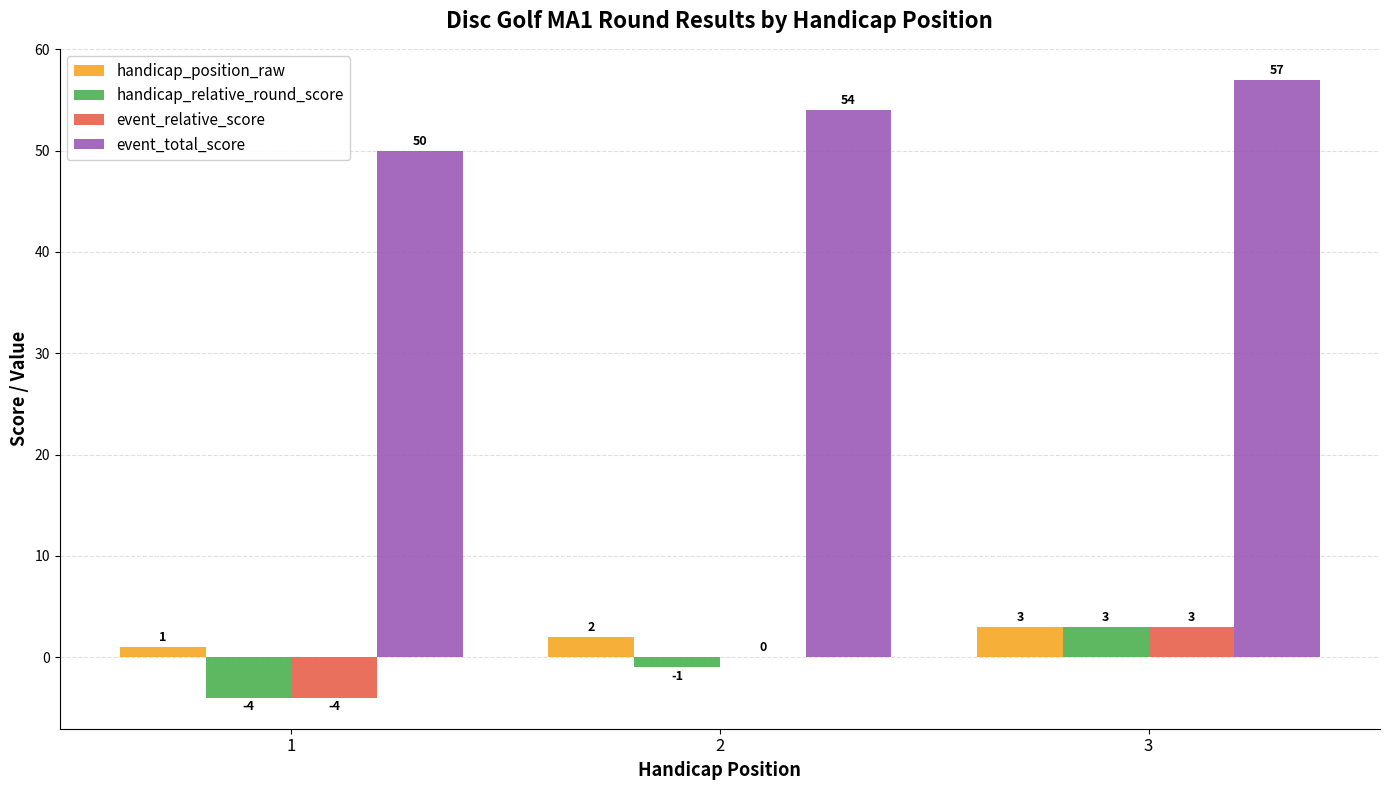

Which series has the largest total across all categories?

event_total_score